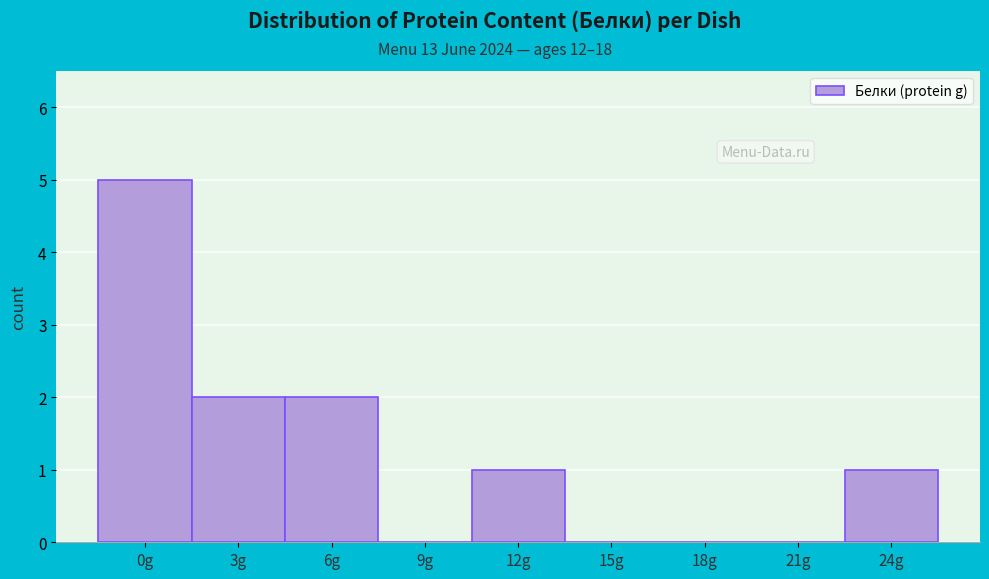

Reading right to left, extract all data points from this chart.

24g=1	21g=0	18g=0	15g=0	12g=1	9g=0	6g=2	3g=2	0g=5